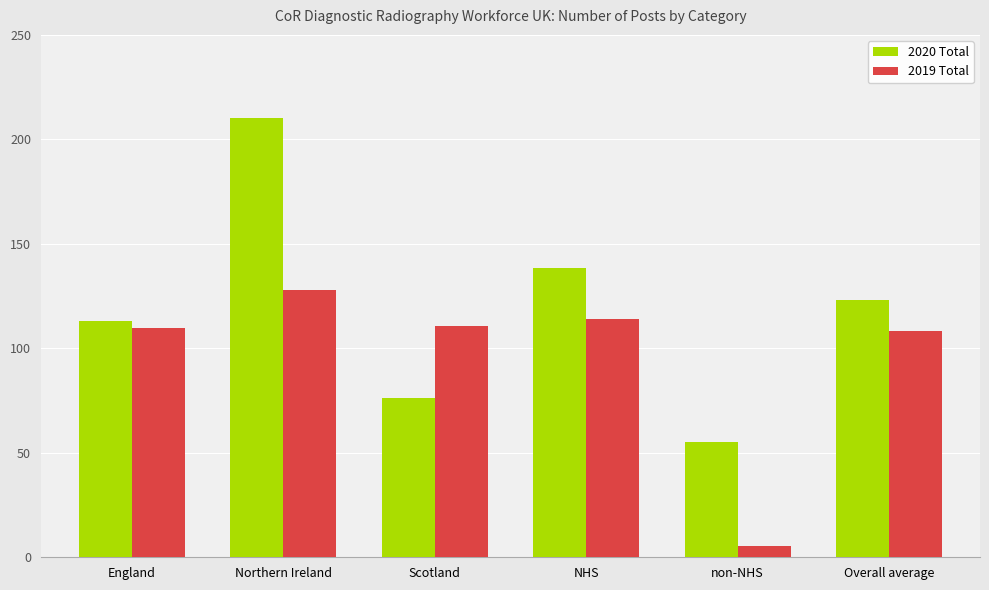

How many bars are there in total?

12